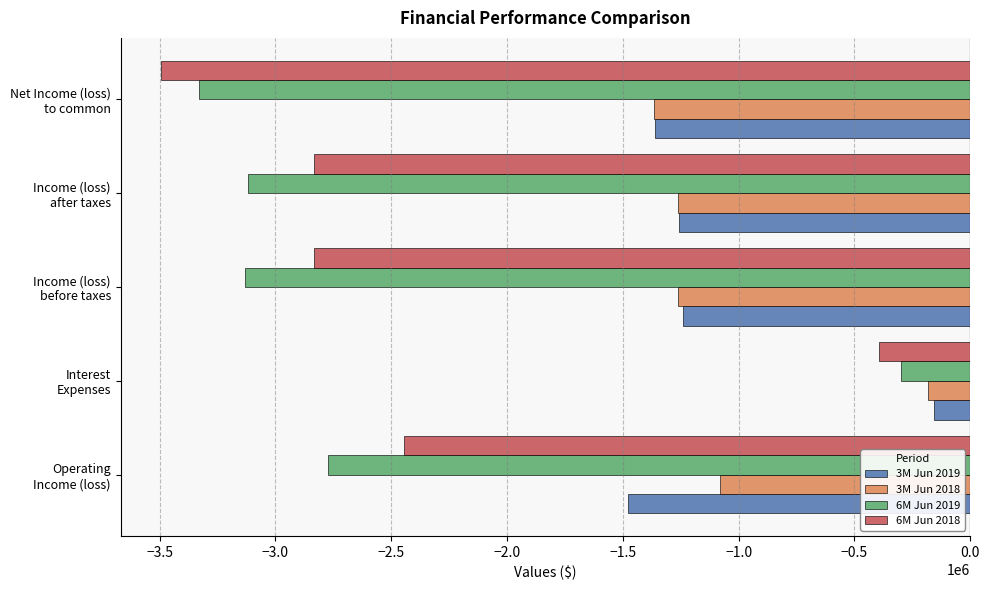

What is the sum of all 3M Jun 2018 values?

-5146810